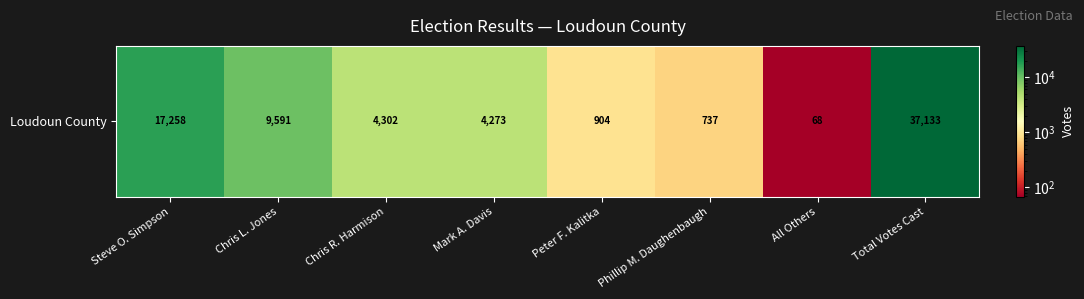

List the labels in order of value, smallest first.

All Others, Phillip M. Daughenbaugh, Peter F. Kalitka, Mark A. Davis, Chris R. Harmison, Chris L. Jones, Steve O. Simpson, Total Votes Cast